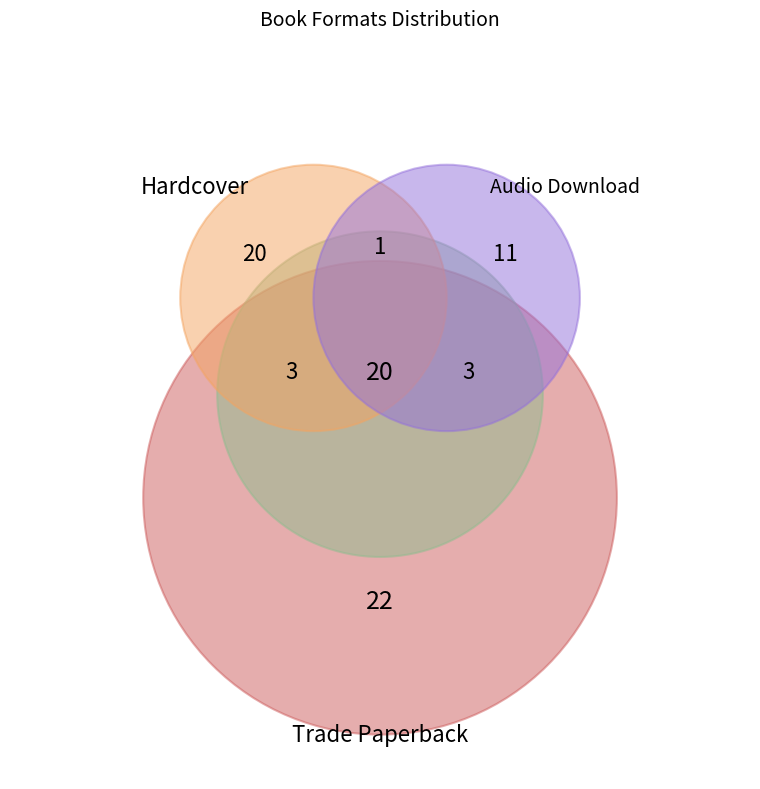

Does Audio Download account for over 50% of the chart?

No